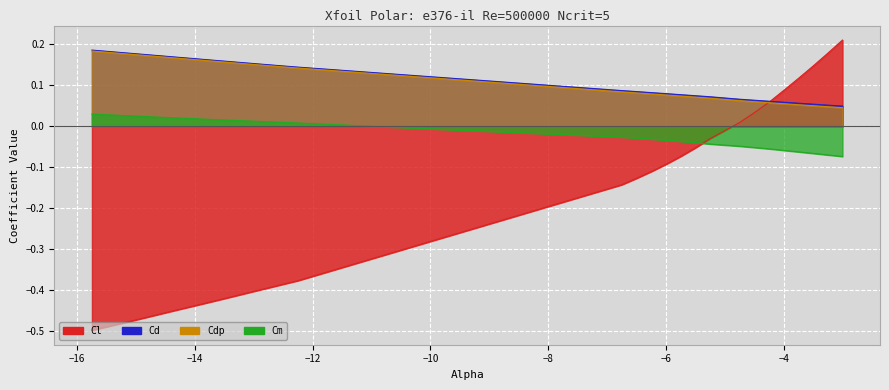

Reading left to right, what are all the values shown in this chart?

Cl: -0.5	-0.5	-0.5	-0.5	-0.5	-0.5	-0.4	-0.4	-0.4	-0.4	-0.4	-0.4	-0.4	-0.4	-0.4	-0.1	-0.1	-0.1	-0.1	-0.1	-0.1	-0.0	0.0	0.0	0.1	0.1	0.1	0.1	0.2	0.2
Cd: 0.2	0.2	0.2	0.2	0.2	0.2	0.2	0.2	0.2	0.2	0.2	0.2	0.2	0.1	0.1	0.1	0.1	0.1	0.1	0.1	0.1	0.1	0.1	0.1	0.1	0.1	0.1	0.1	0.1	0.0
Cdp: 0.2	0.2	0.2	0.2	0.2	0.2	0.2	0.2	0.2	0.2	0.2	0.2	0.1	0.1	0.1	0.1	0.1	0.1	0.1	0.1	0.1	0.1	0.1	0.1	0.1	0.1	0.1	0.1	0.0	0.0
Cm: 0.0	0.0	0.0	0.0	0.0	0.0	0.0	0.0	0.0	0.0	0.0	0.0	0.0	0.0	0.0	-0.0	-0.0	-0.0	-0.0	-0.0	-0.0	-0.0	-0.0	-0.1	-0.1	-0.1	-0.1	-0.1	-0.1	-0.1